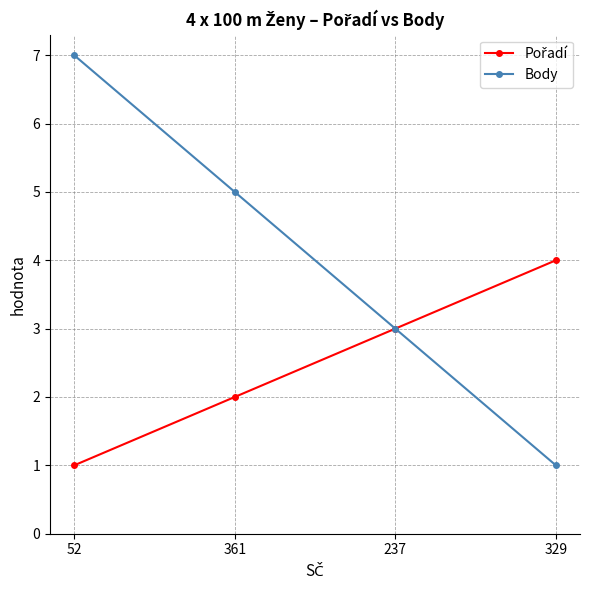

Which series has the largest range (max minus min)?

Body